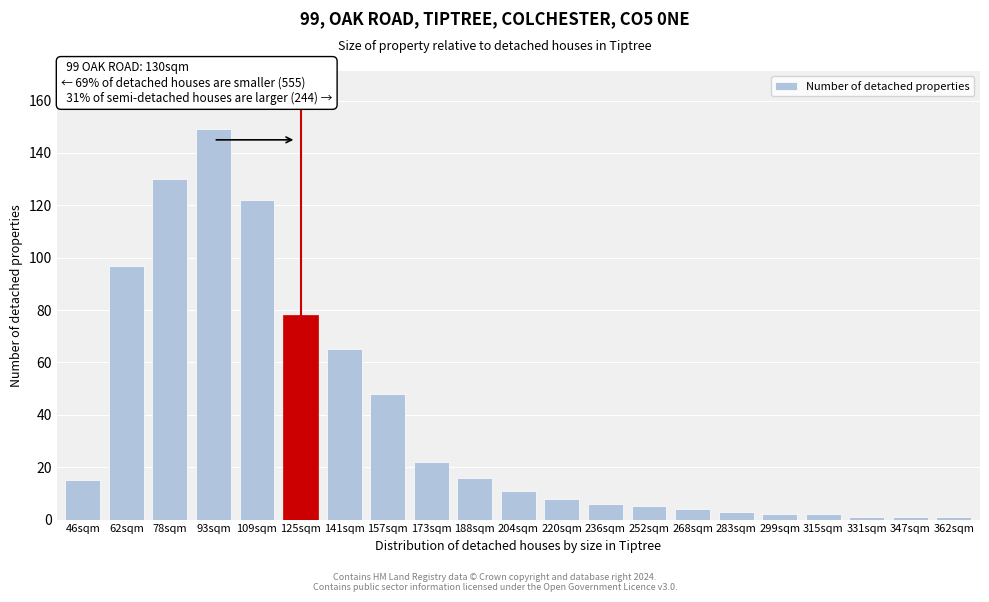

Reading right to left, list all the values displayed in this chart.

362sqm=1	347sqm=1	331sqm=1	315sqm=2	299sqm=2	283sqm=3	268sqm=4	252sqm=5	236sqm=6	220sqm=8	204sqm=11	188sqm=16	173sqm=22	157sqm=48	141sqm=65	125sqm=78	109sqm=122	93sqm=149	78sqm=130	62sqm=97	46sqm=15